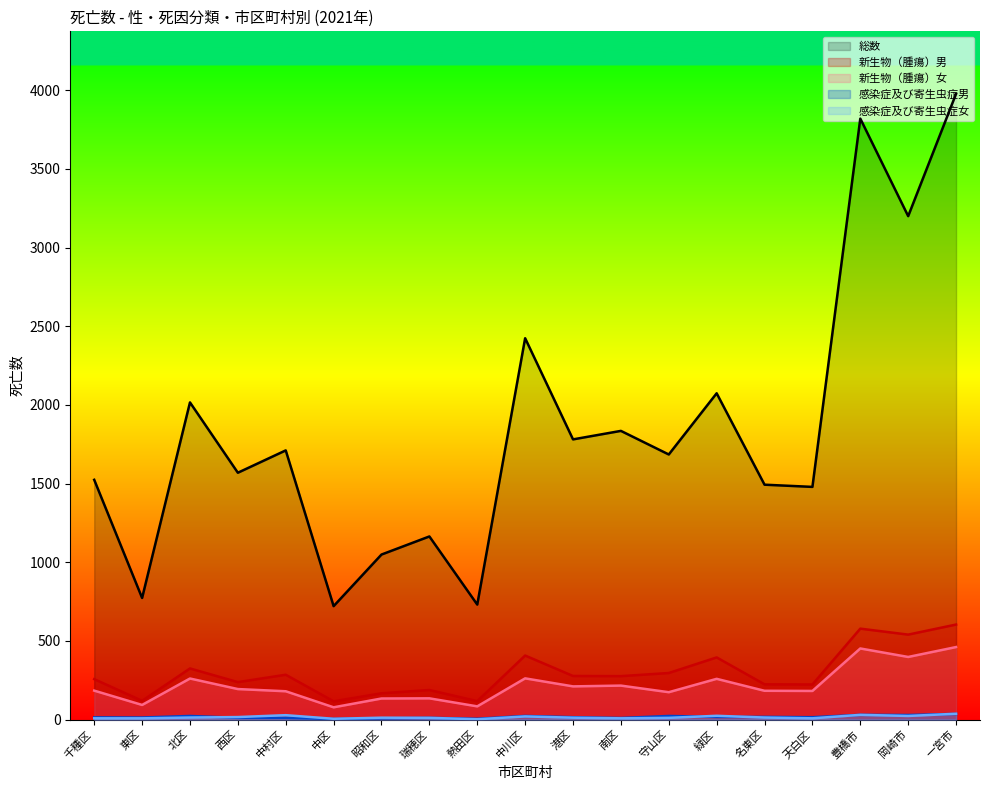

Reading left to right, what are all the values shown in this chart?

新生物（腫瘍）男: 257	119	325	238	285	116	167	188	117	407	277	276	296	395	224	223	578	540	604
新生物（腫瘍）女: 184	93	261	194	180	78	134	135	84	262	211	216	174	259	183	182	452	398	461
感染症及び寄生虫症男: 14	13	23	11	11	4	8	11	5	23	15	10	23	17	17	15	30	29	36
感染症及び寄生虫症女: 8	8	13	16	28	5	12	11	2	20	12	8	11	24	13	8	30	23	37
総数: 1524	773	2016	1569	1711	721	1049	1164	731	2424	1781	1835	1685	2074	1493	1479	3820	3200	3977